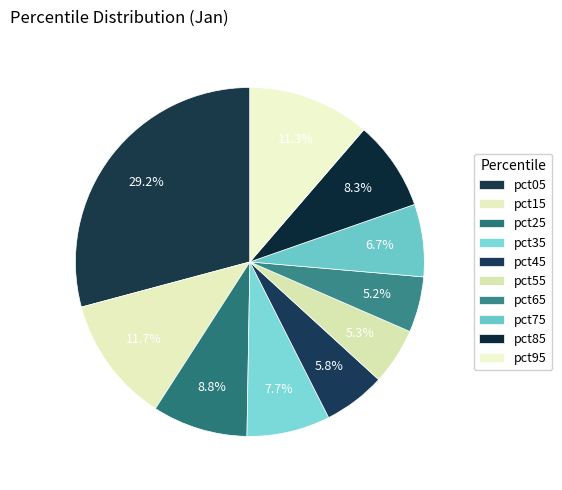

To the nearest percent, what is the combined percentage of pct45 and pct65?

11%